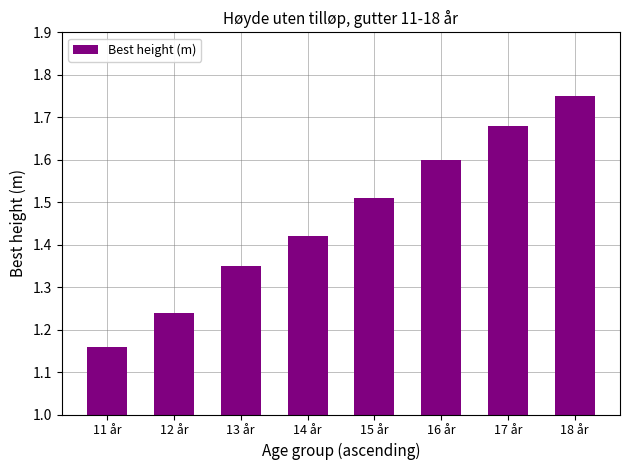

What position from the right is 16 år?

3